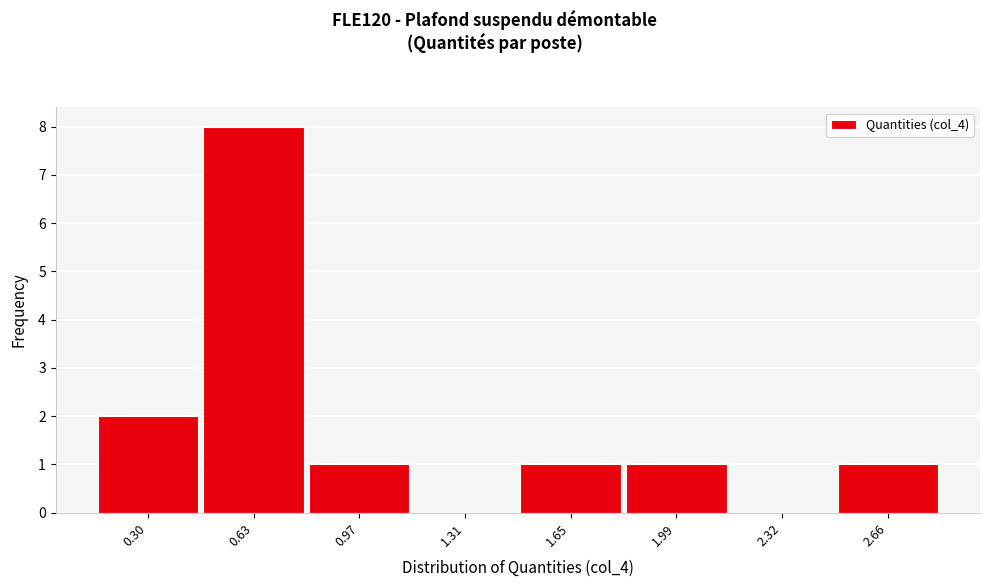

Reading left to right, extract all data points from this chart.

0.30=2	0.63=8	0.97=1	1.31=0	1.65=1	1.99=1	2.32=0	2.66=1